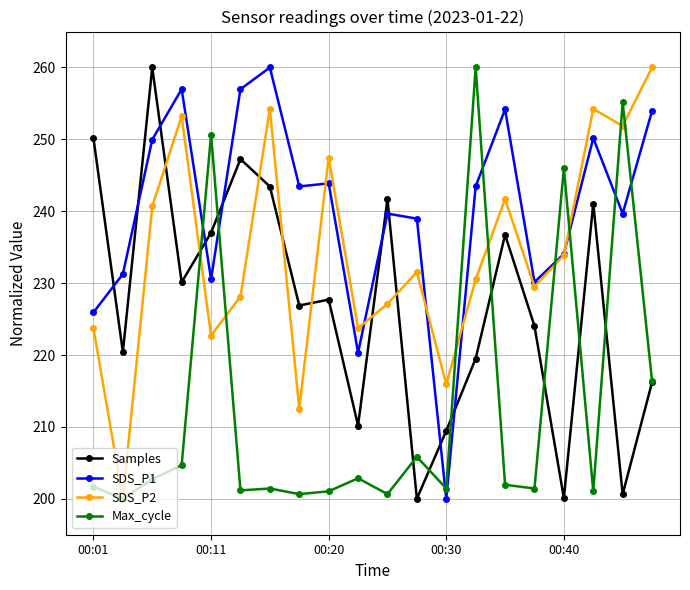

What is the value of the SDS_P1 point at the 2nd from the left?

231.3